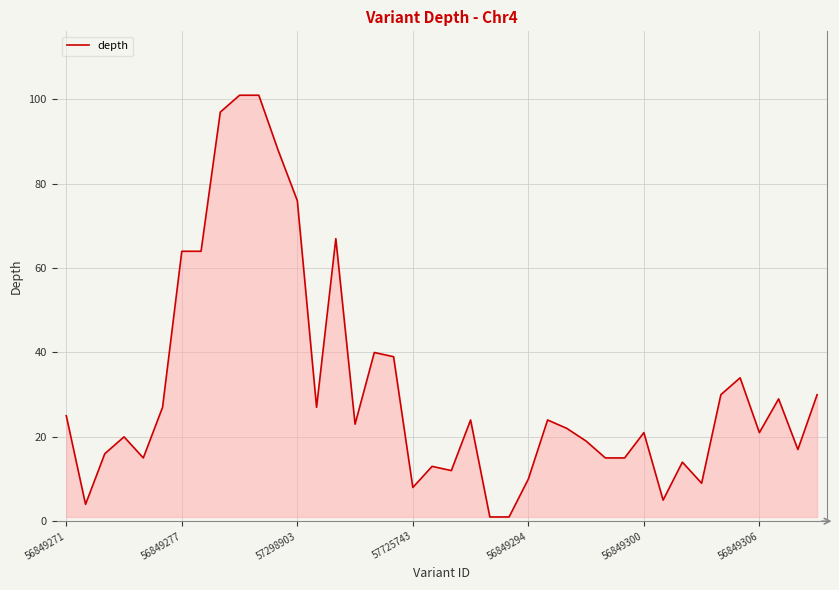

What is the greatest value displayed?

101